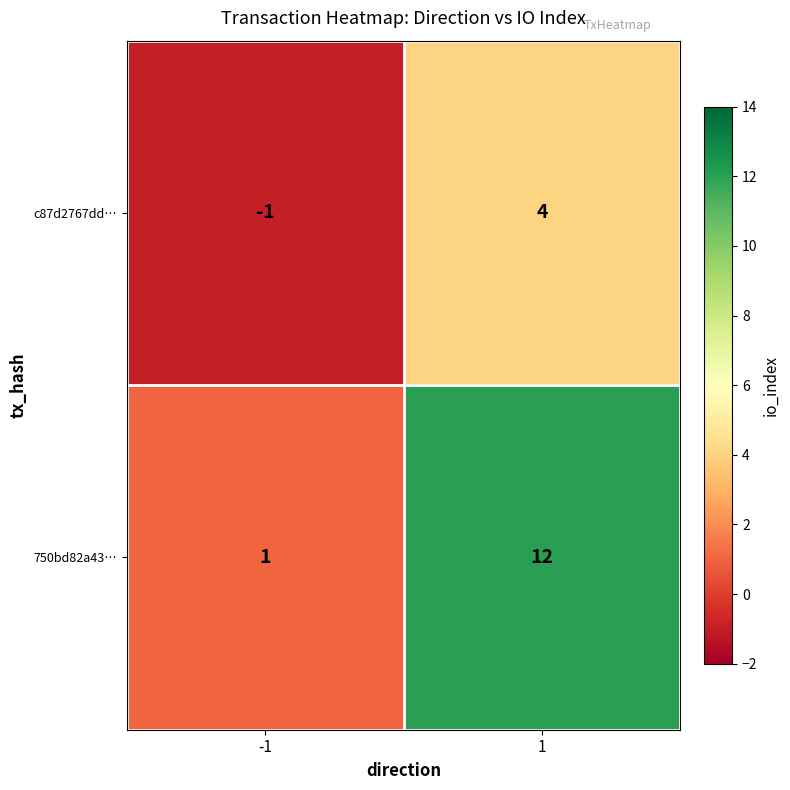

At -1, list the series in order from smallest to largest.

c87d2767dd…, 750bd82a43…